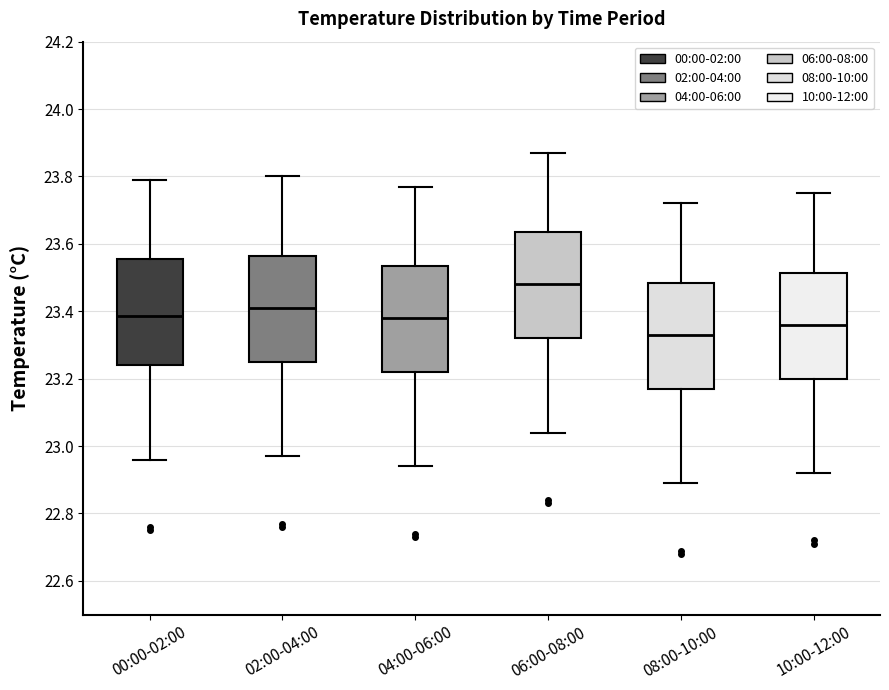

Where does the median line of the box for 06:00-08:00 sit on the y-axis? The values are not printed on the chart, so give them approximately, as read against the axis.

23.48